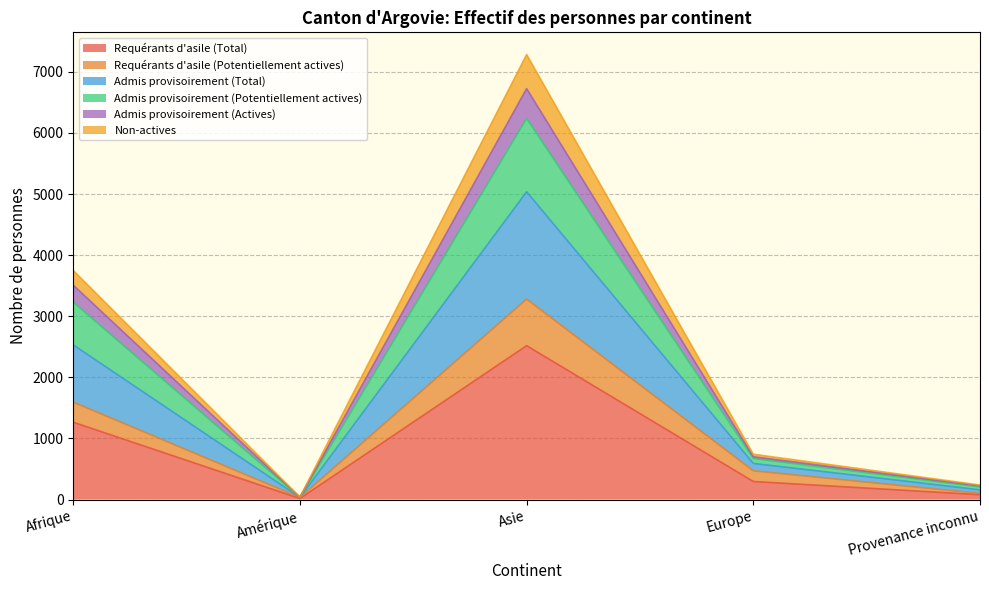

What is the highest value of the Requérants d'asile (Total) series?

2519